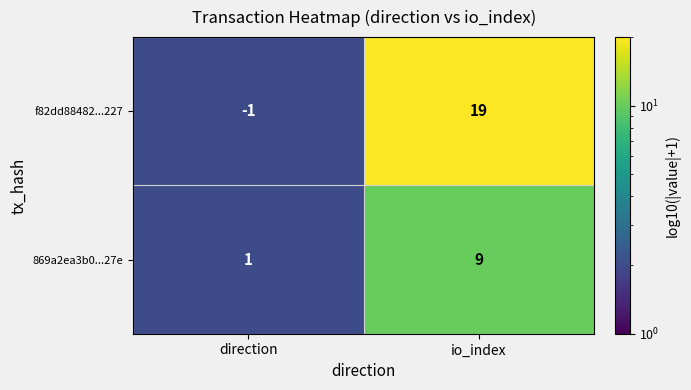

List the series in order of their peak value, highest first.

f82dd88482...227, 869a2ea3b0...27e